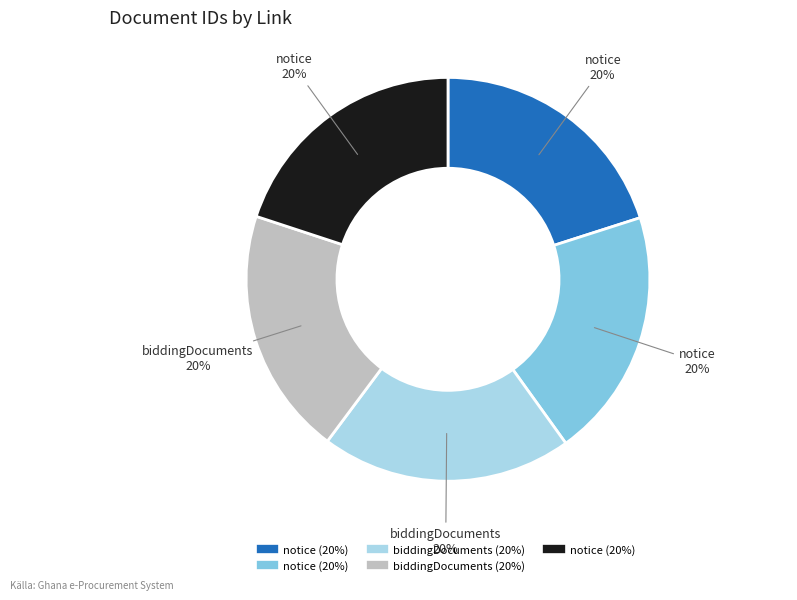

Does any single category account for the majority?

No